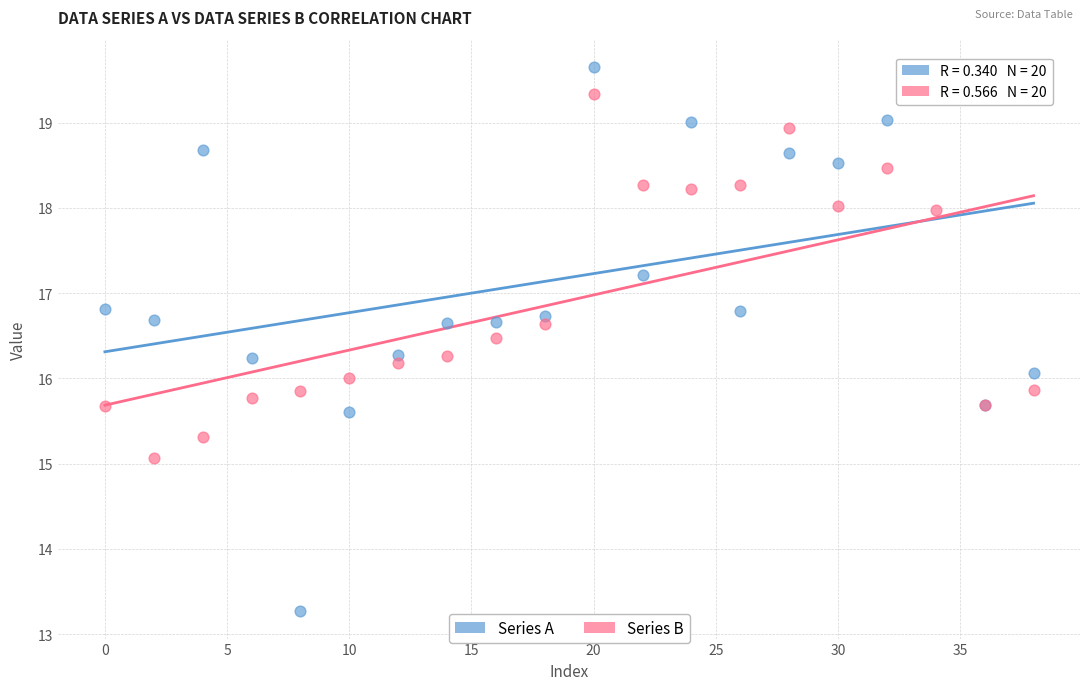

Which series contains the lowest Y value?

Series A